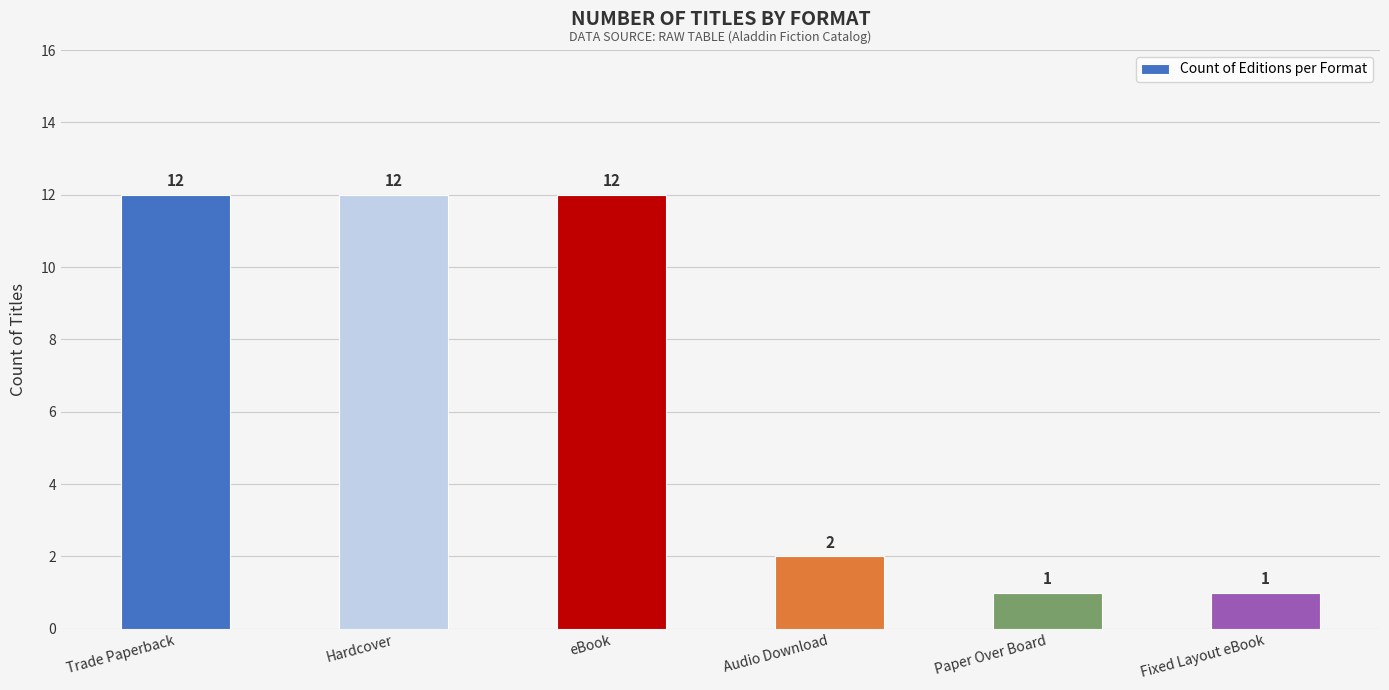

What is the minimum value shown in the chart?

1